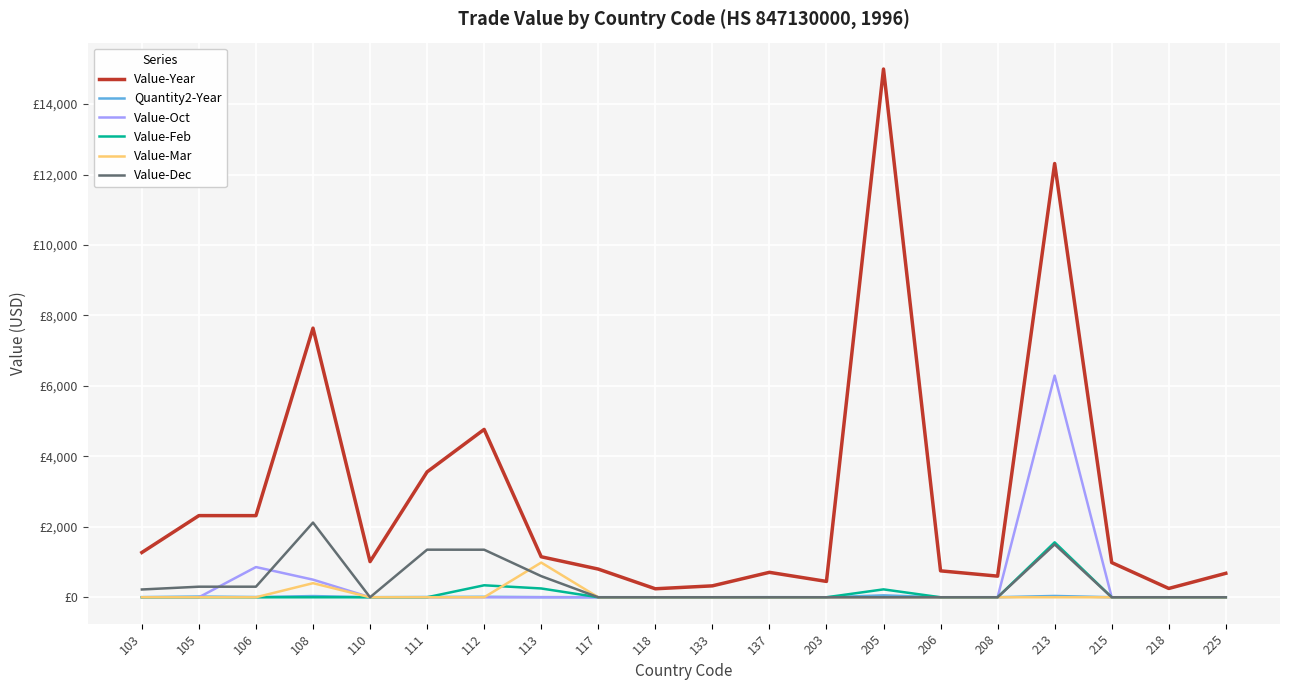

In Value-Mar, how many points are higher than both neighbors (excluding endpoints)?

2